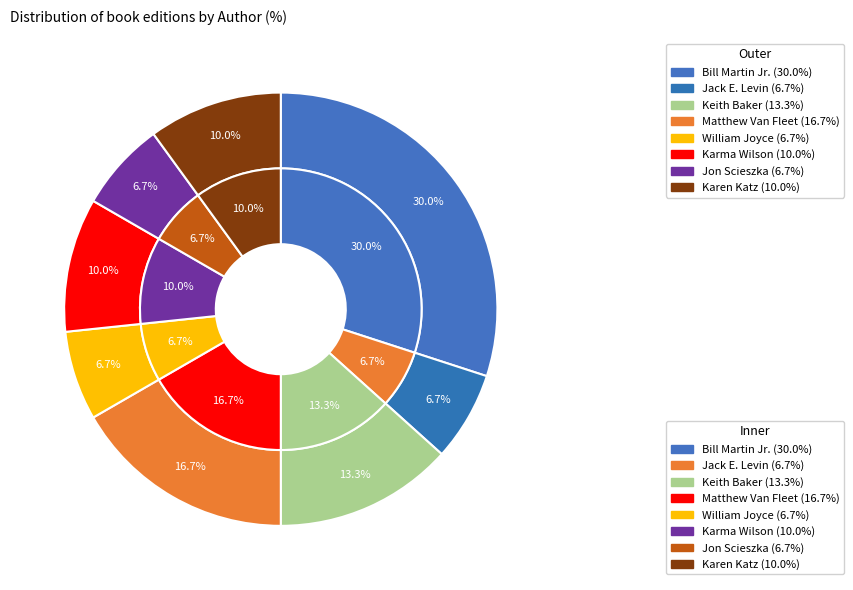

Between Jack E. Levin and Matthew Van Fleet, which is larger?

Matthew Van Fleet